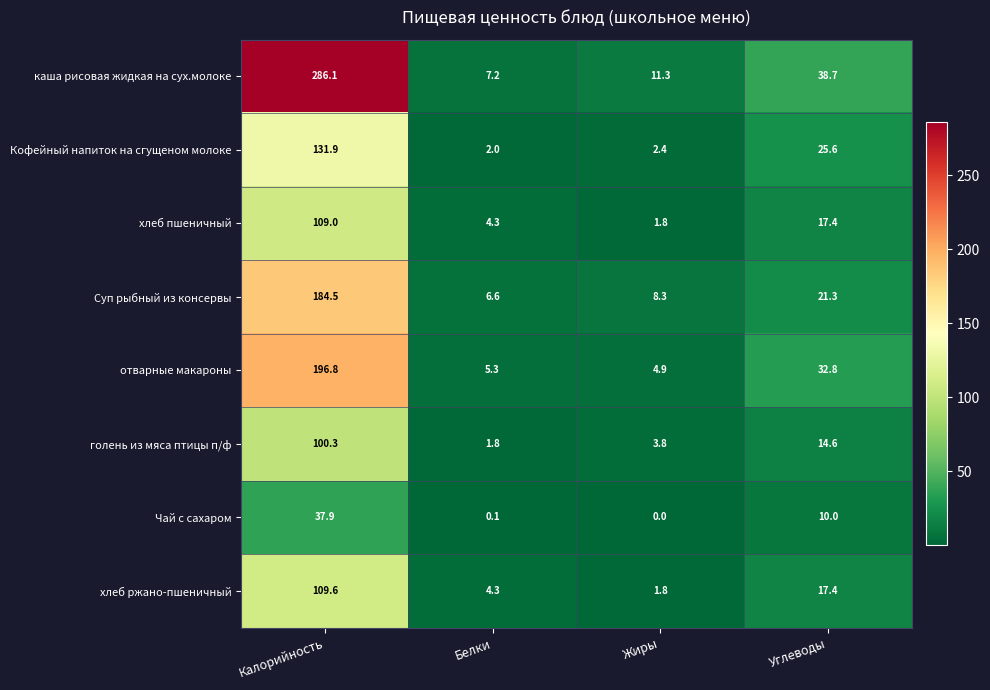

List the series in order of their peak value, lowest first.

Чай с сахаром, голень из мяса птицы п/ф, хлеб пшеничный, хлеб ржано-пшеничный, Кофейный напиток на сгущеном молоке, Суп рыбный из консервы, отварные макароны, каша рисовая жидкая на сух.молоке